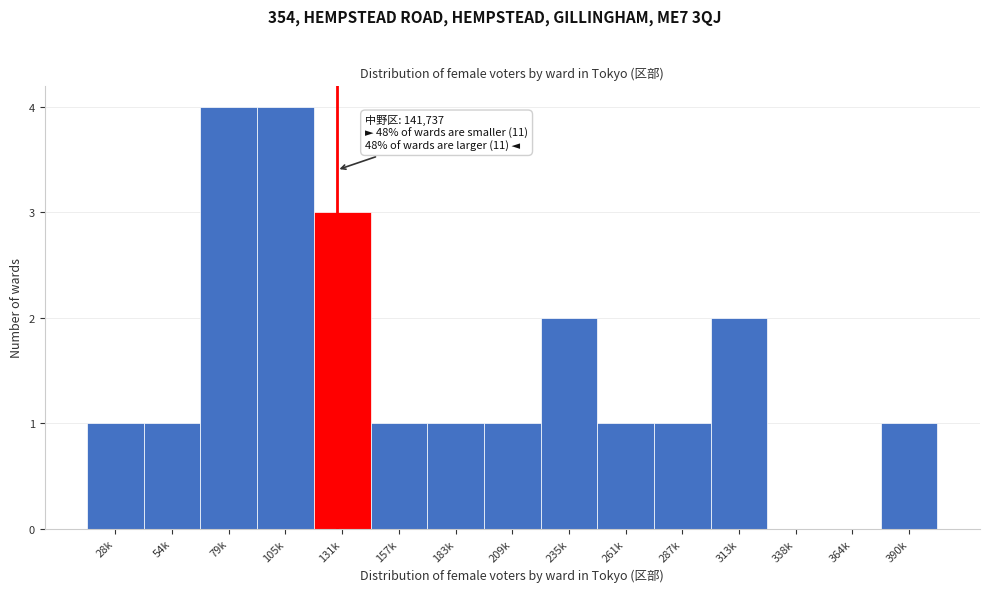

Reading left to right, what are all the values shown in this chart?

28k=1	54k=1	79k=4	105k=4	131k=3	157k=1	183k=1	209k=1	235k=2	261k=1	287k=1	313k=2	338k=0	364k=0	390k=1